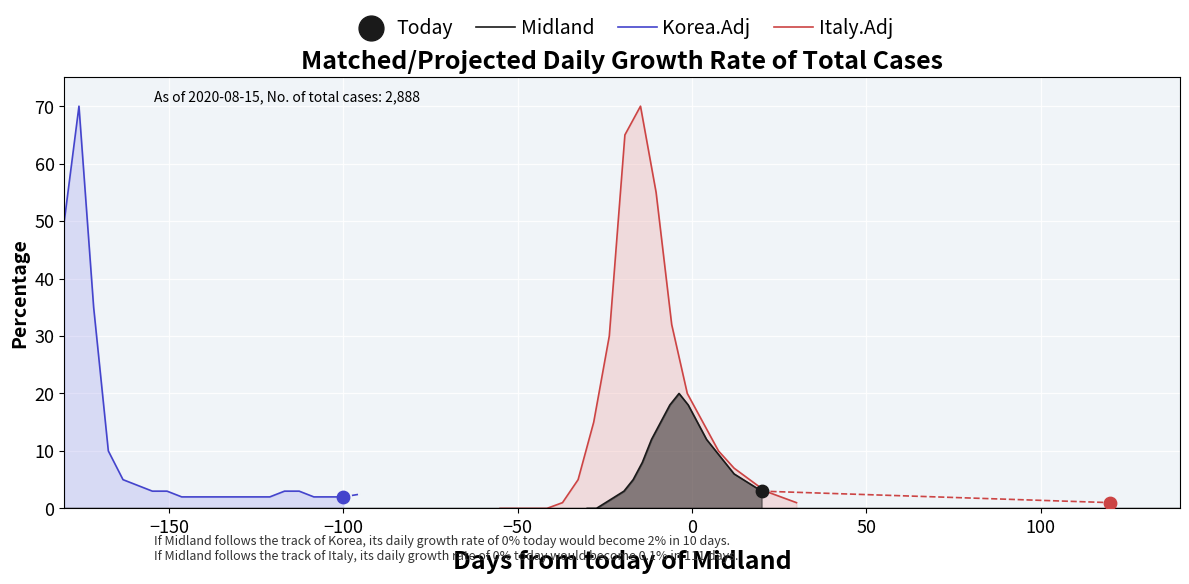

What are all the series names shown in the legend?

Korea.Adj, Italy.Adj, Midland